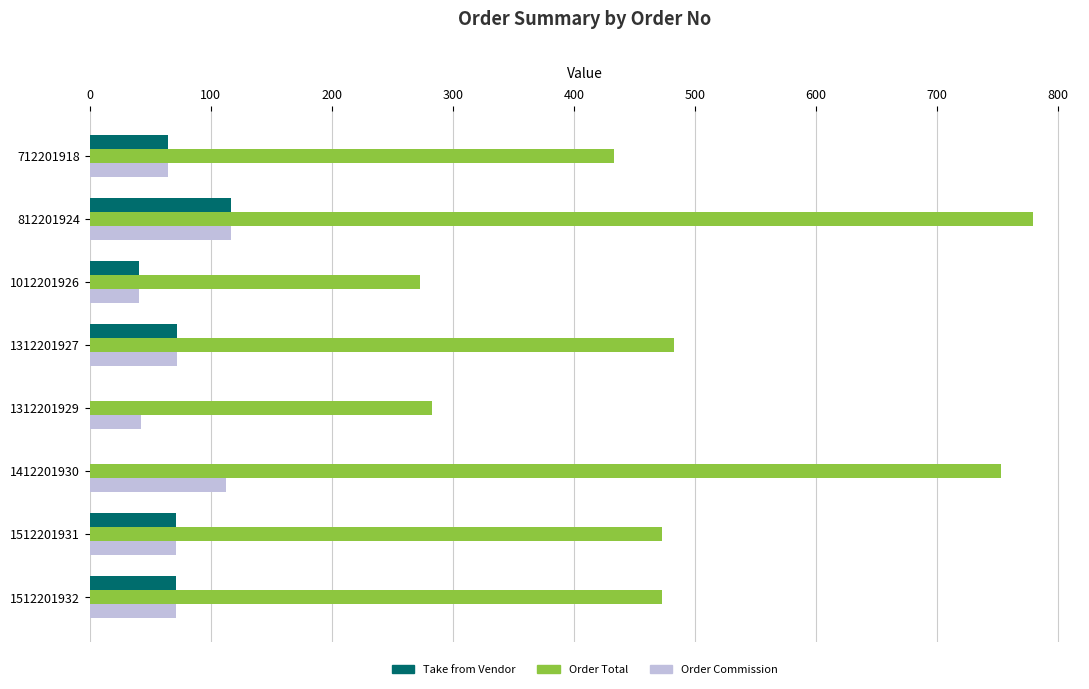

How many distinct data groups are displayed?

3